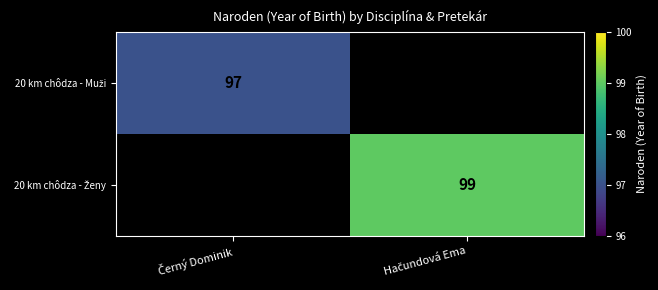

List the series in order of their overall mean, highest first.

20 km chôdza - Ženy, 20 km chôdza - Muži